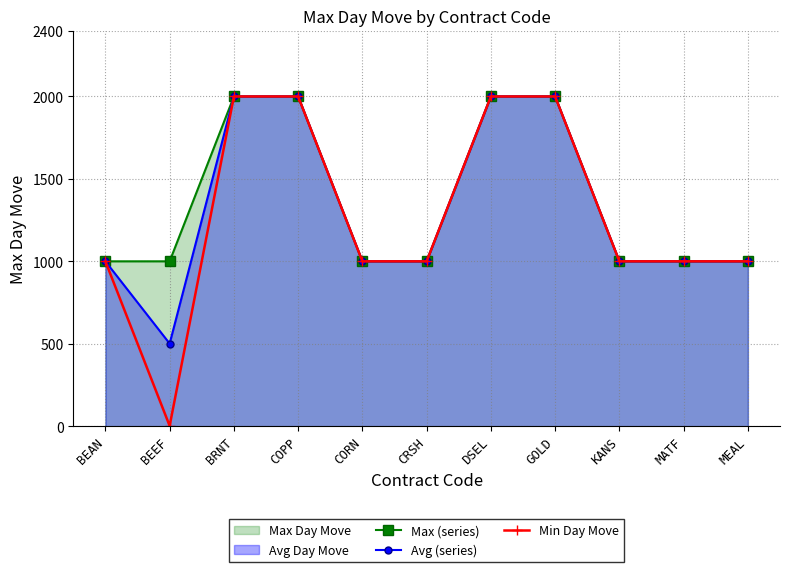

What is the difference between the maximum and minimum values in the Max (series) series?

1000